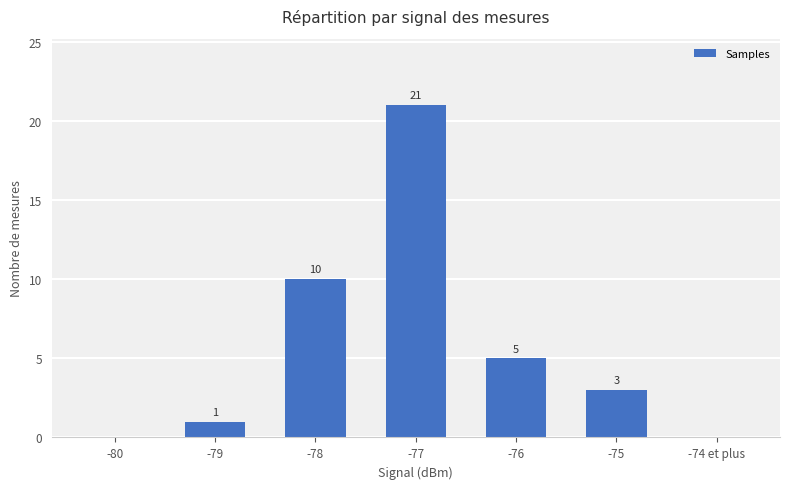

At which label is the value closest to 10?

-78